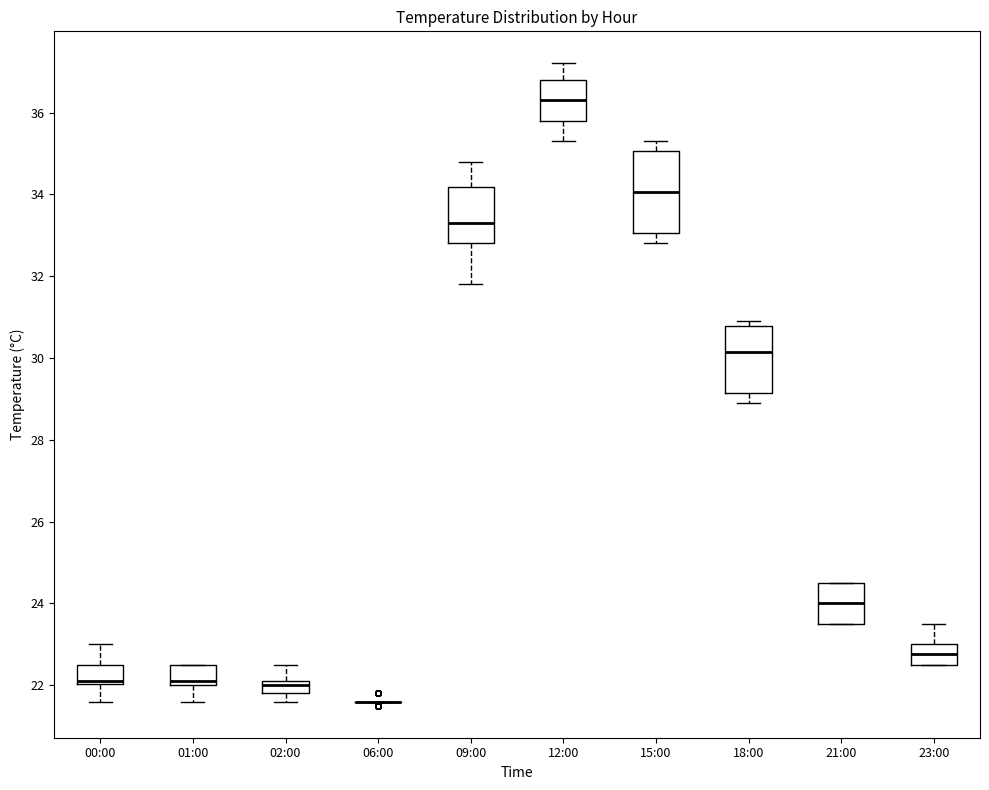

Reading left to right, read every box against the y-axis: the position of its median line, the range the box covers, and the ends of its whiskers. The values are not printed on the chart, so give them approximately, as read against the axis.

00:00: median 22.2, box 22.0 to 22.6, whiskers 21.6 to 23.0
01:00: median 22.2, box 22.0 to 22.6, whiskers 21.6 to 22.6
02:00: median 22.0, box 21.8 to 22.2, whiskers 21.6 to 22.6
06:00: box collapsed to a line at 21.6, whiskers 21.6 to 21.6
09:00: median 33.4, box 32.8 to 34.2, whiskers 31.8 to 34.8
12:00: median 36.4, box 35.8 to 36.8, whiskers 35.4 to 37.2
15:00: median 34.0, box 33.0 to 35.0, whiskers 32.8 to 35.4
18:00: median 30.2, box 29.2 to 30.8, whiskers 29.0 to 31.0
21:00: median 24.0, box 23.6 to 24.6, whiskers 23.6 to 24.6
23:00: median 22.8, box 22.6 to 23.0, whiskers 22.6 to 23.6